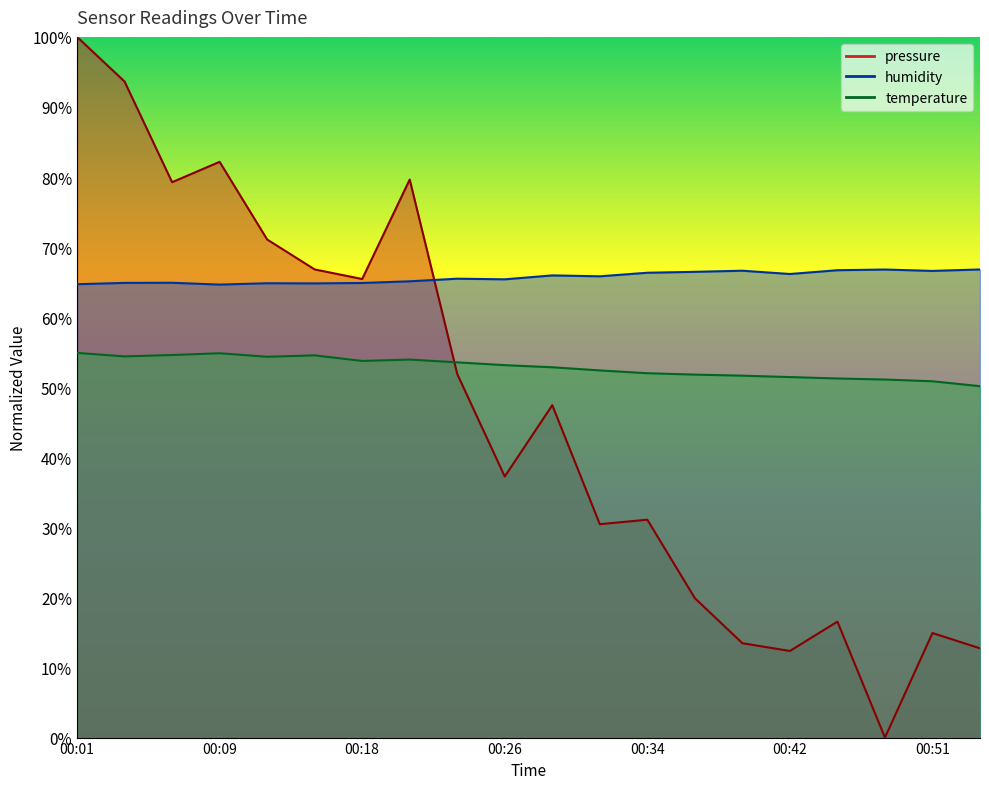

The value of humidity at 2022-11-15T00:48:26 is 66.8. True or false?

True